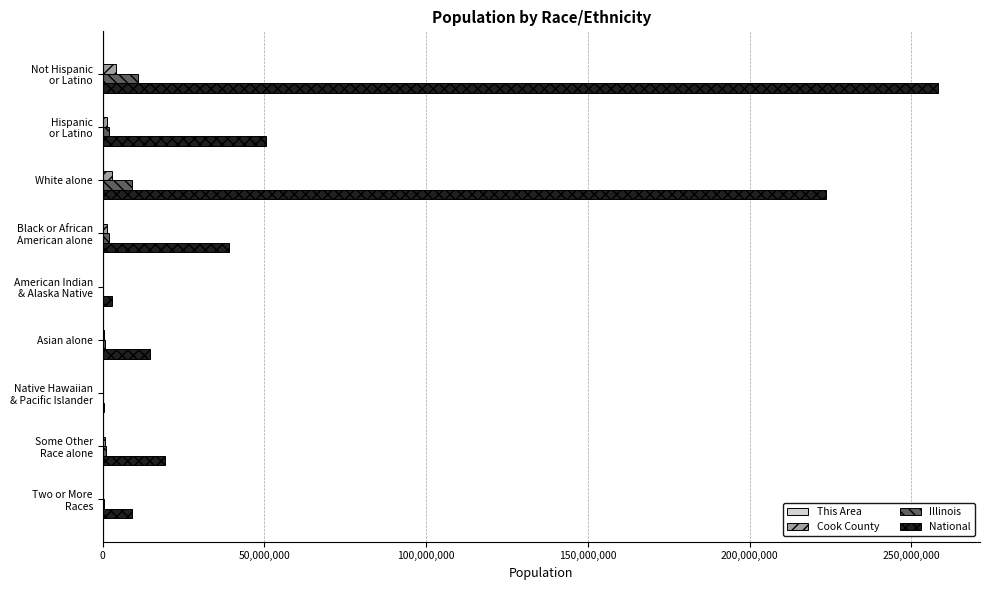

Is it true that Illinois equals 9177877 at White alone?

True